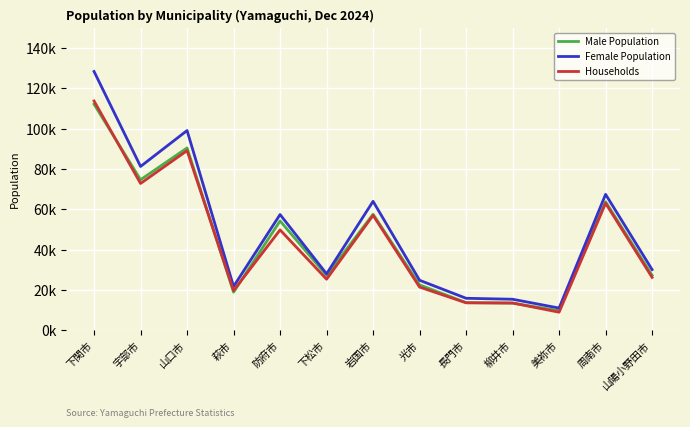

What is the value of the Female Population point at the 8th from the left?

24814